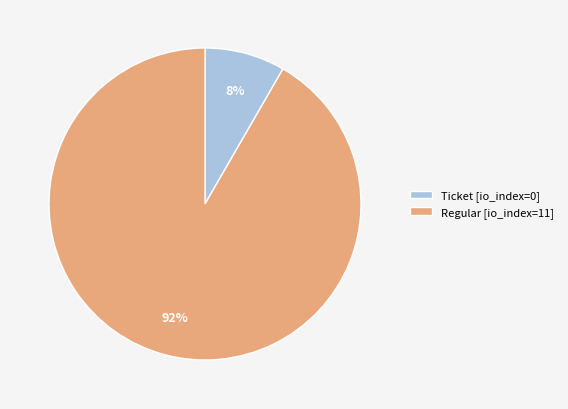

Is the sum of Ticket and Regular greater than half?

Yes